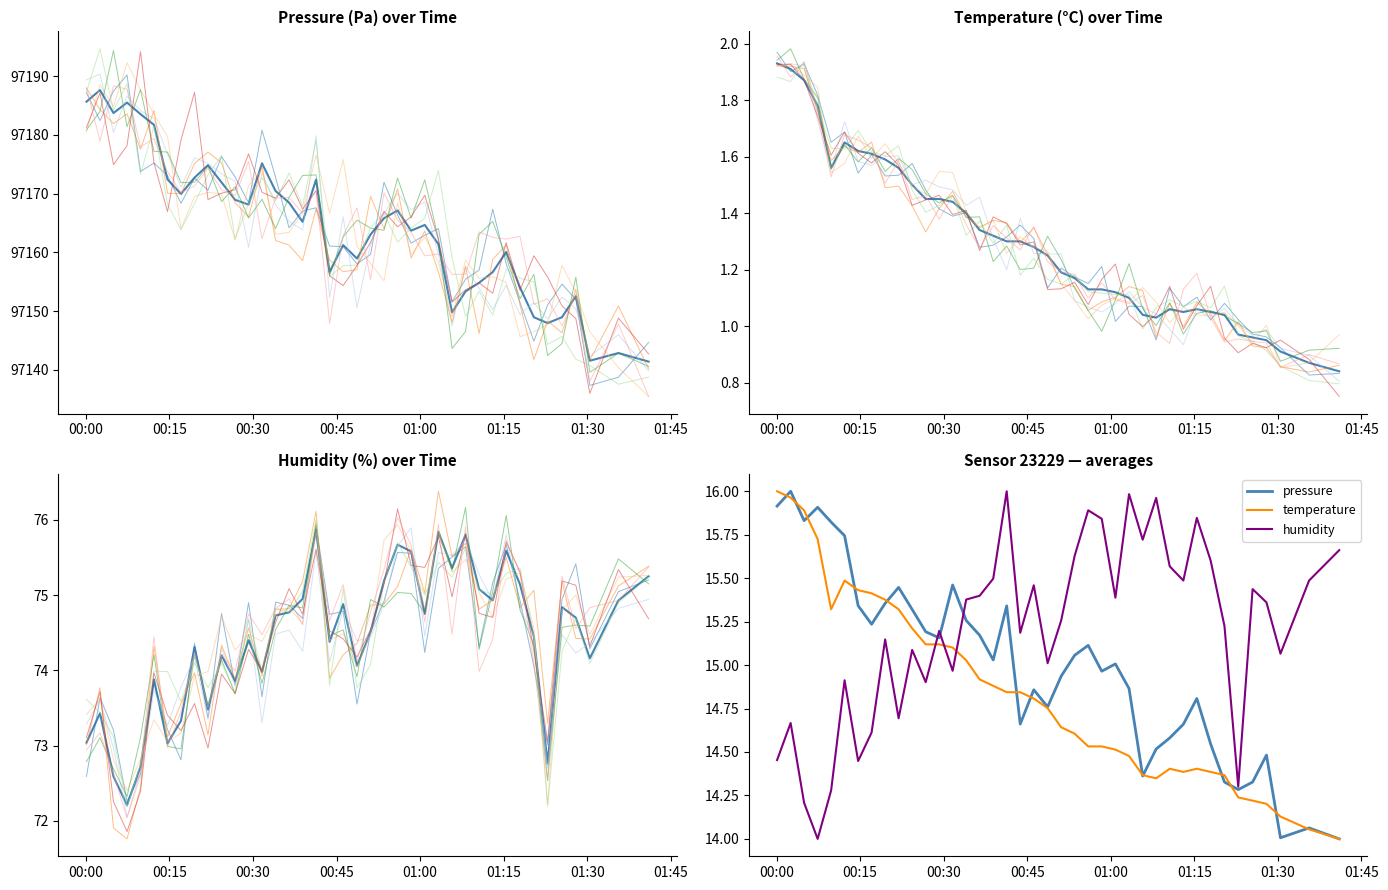

How many interior local valleys does the temperature series have?

3